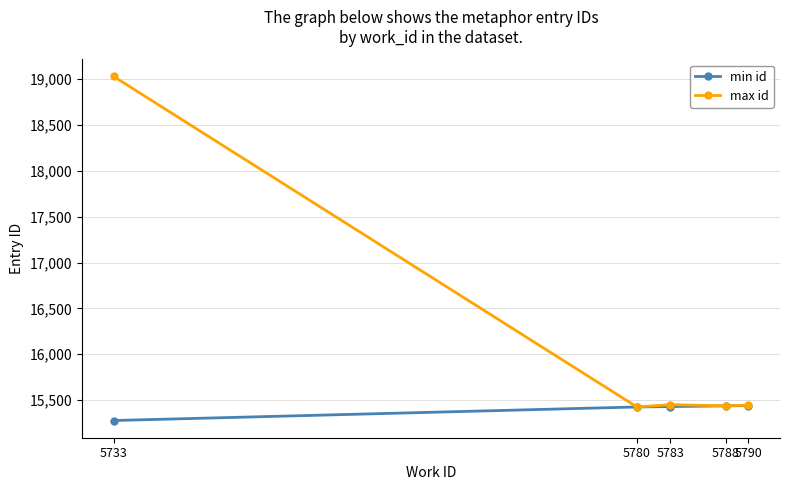

Which series has the largest range (max minus min)?

max id